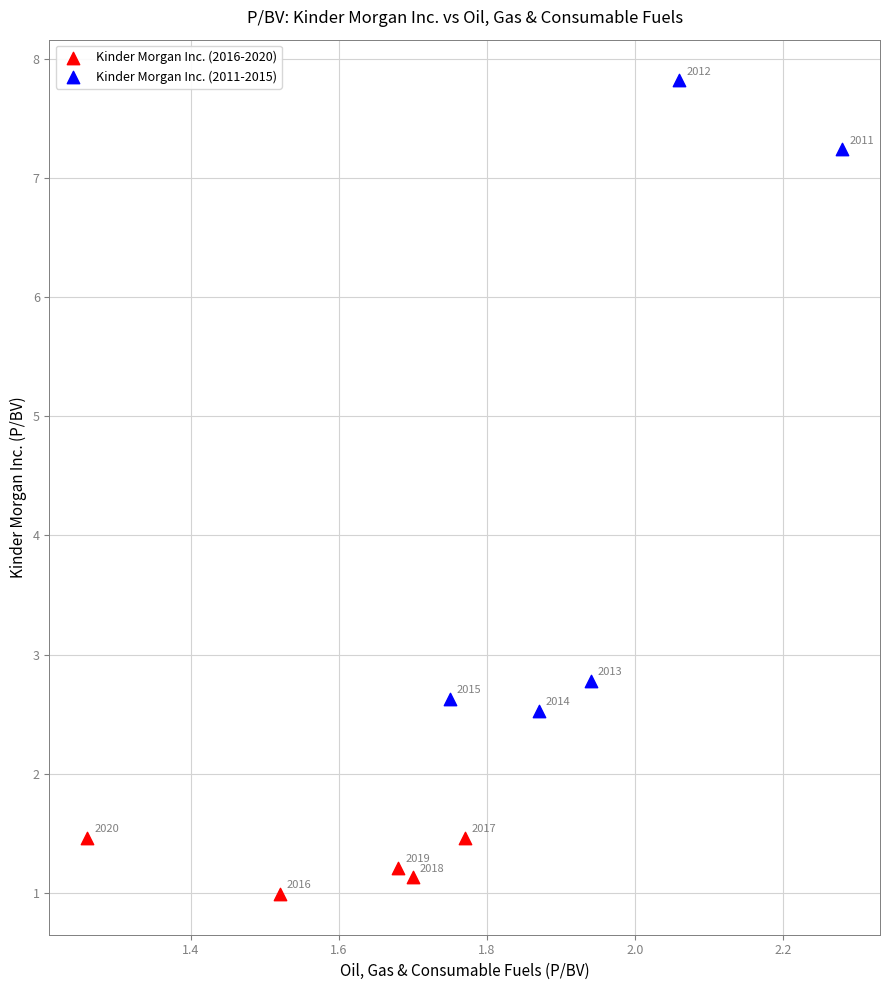

What are all the series names shown in the legend?

Kinder Morgan Inc. (2016-2020), Kinder Morgan Inc. (2011-2015)